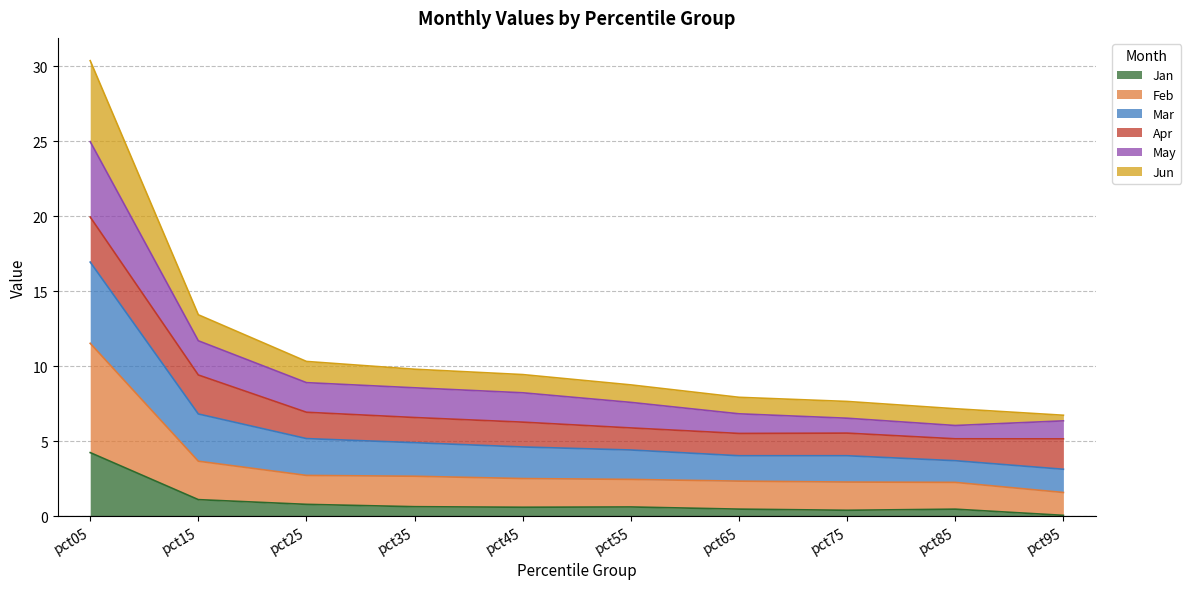

What is the difference between the Feb values at pct25 and pct35?

0.1